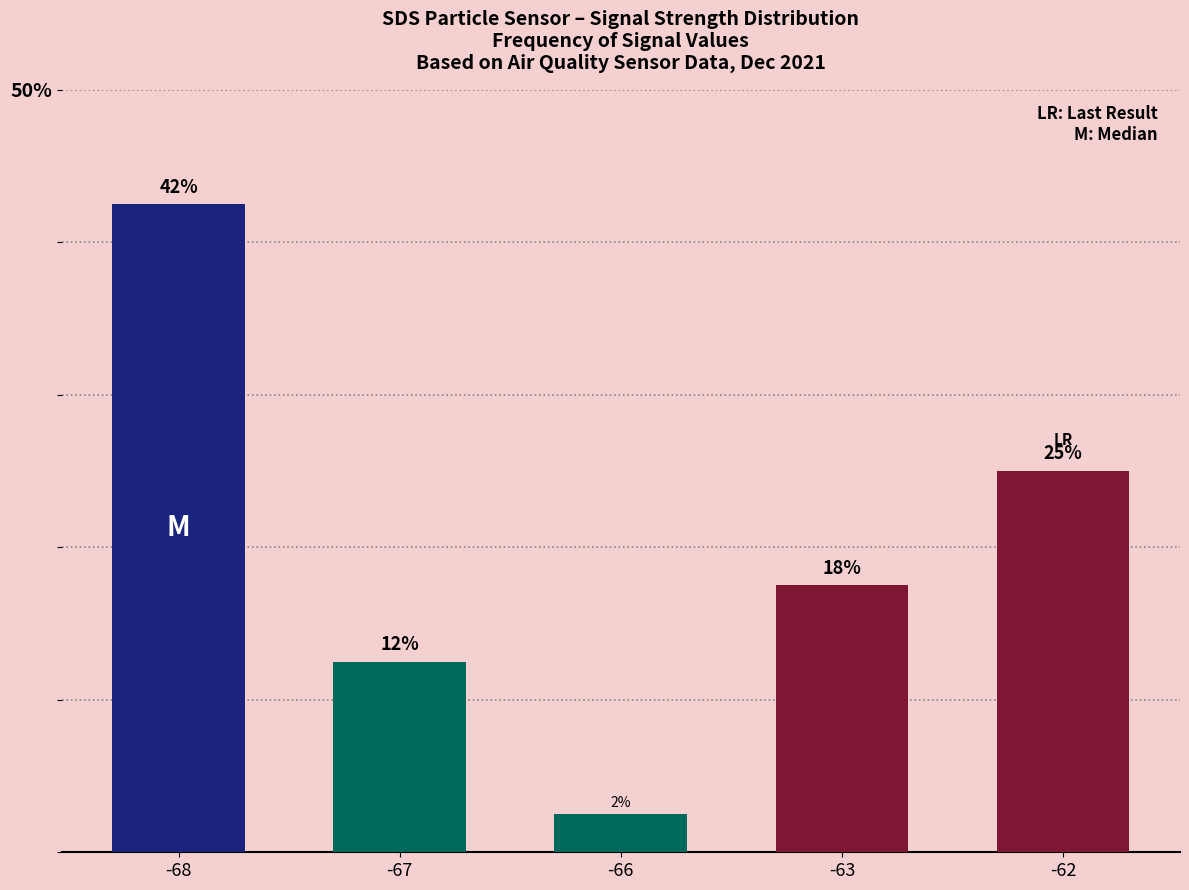

Does the chart contain any negative values?

No